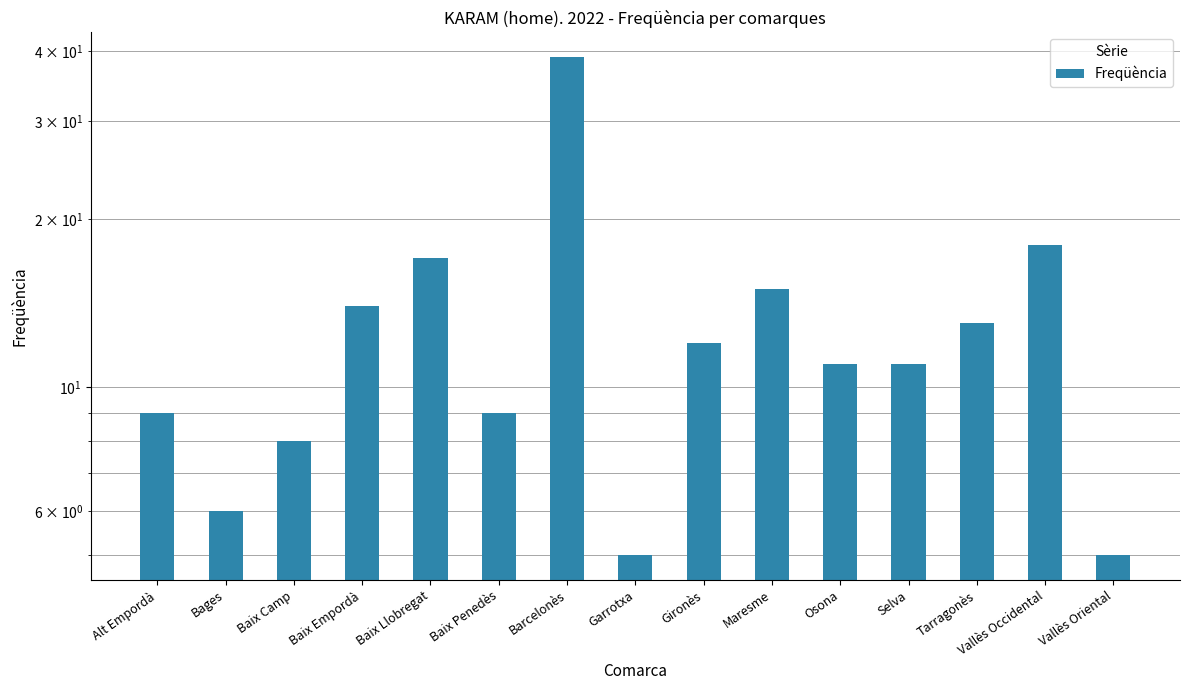

At which label does the data first exceed 11?

Baix Empordà